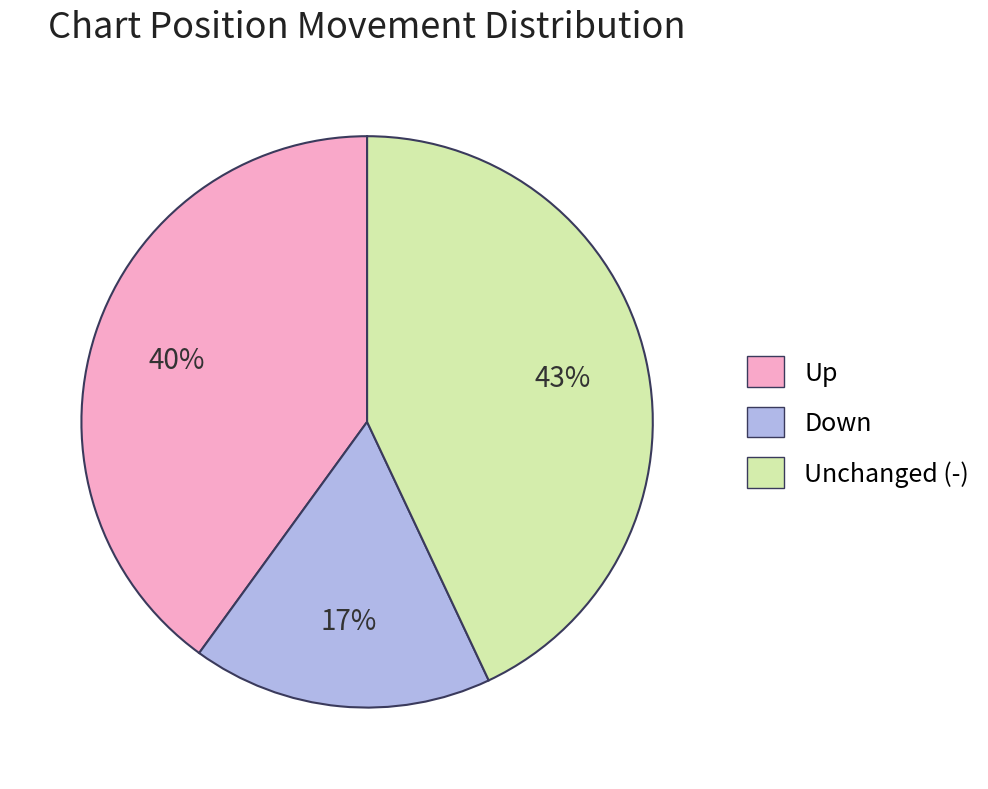

Does Up account for over 50% of the chart?

No